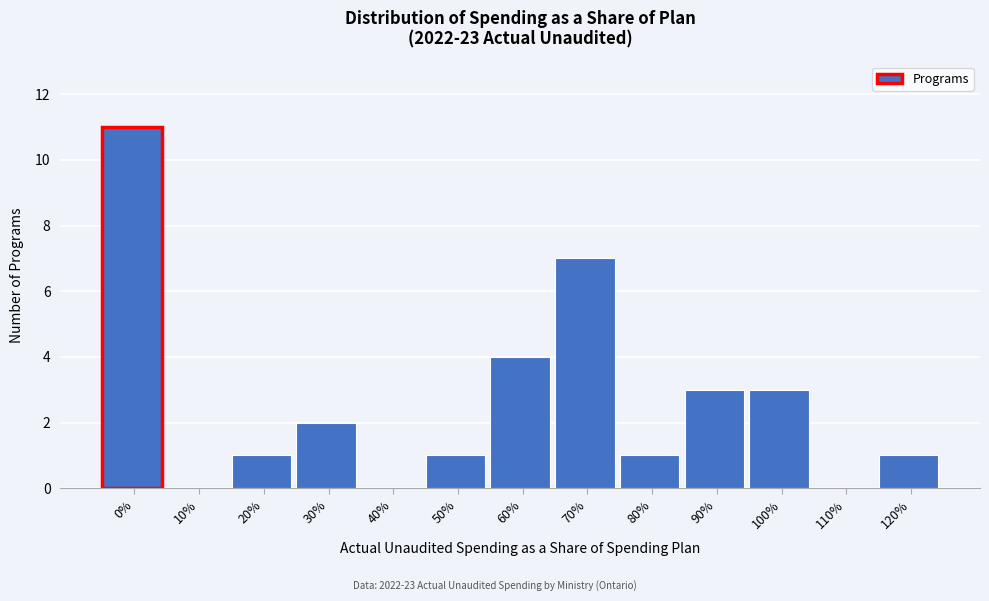

Reading left to right, transcribe all the data shown in this chart.

0%=11	10%=0	20%=1	30%=2	40%=0	50%=1	60%=4	70%=7	80%=1	90%=3	100%=3	110%=0	120%=1